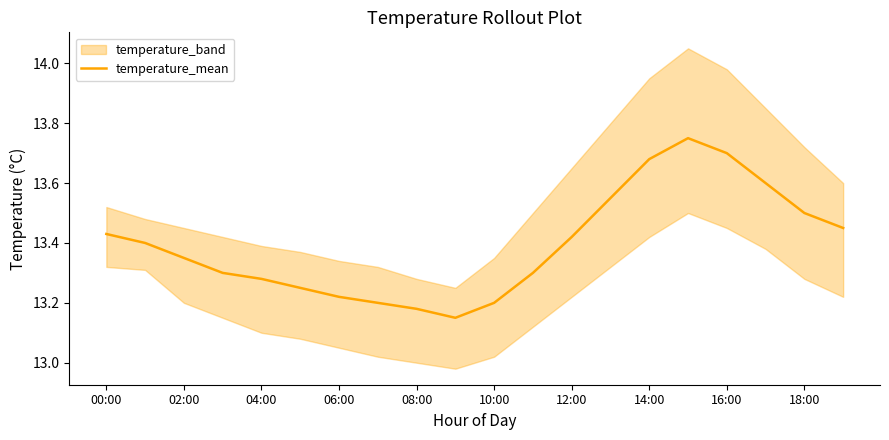

The value of temperature_mean at 18:00 is 13.5. True or false?

True